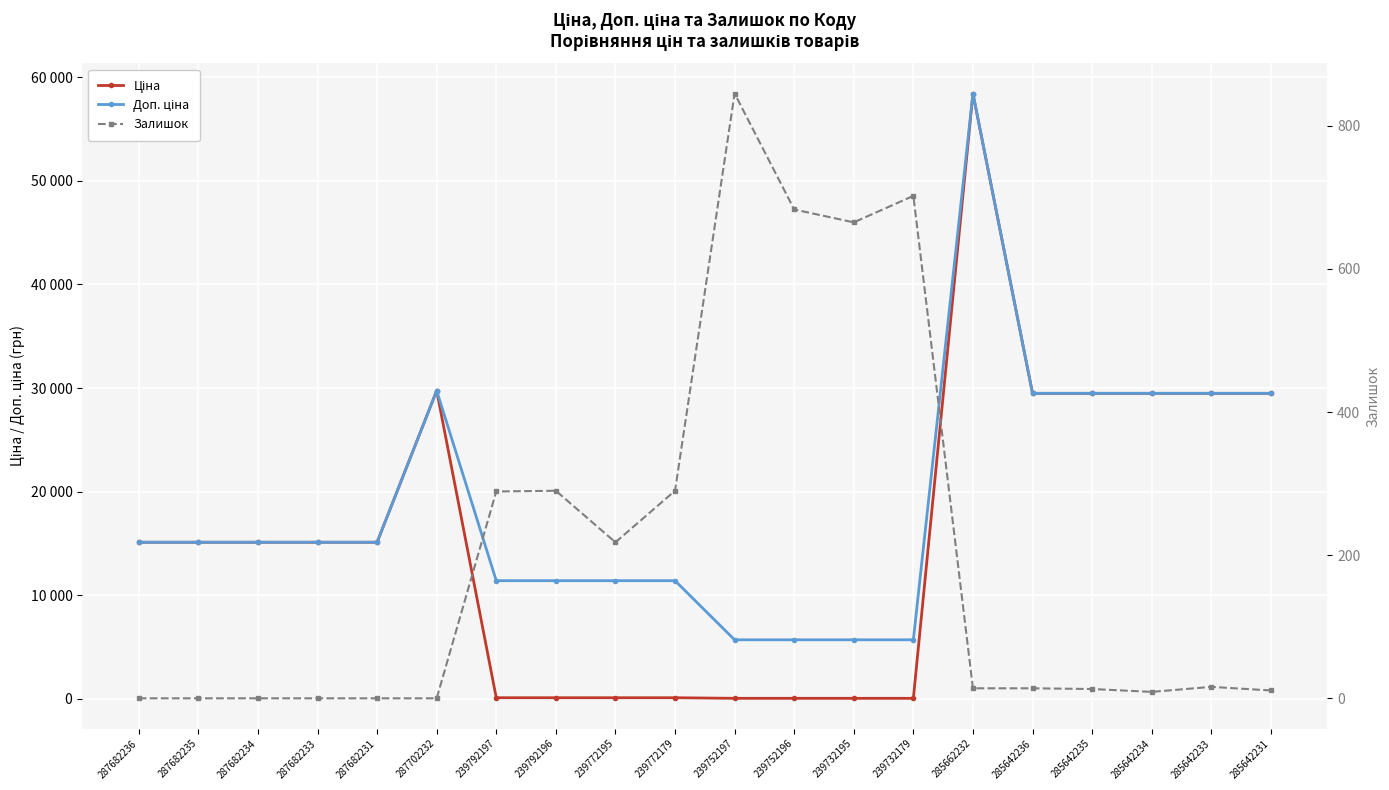

Reading left to right, list all the values displayed in this chart.

Ціна: 287682236=15120.0	287682235=15120.0	287682234=15120.0	287682233=15120.0	287682231=15120.0	287702232=29747.2	239792197=114.1	239792196=114.1	239772195=114.1	239772179=114.1	239752197=57.0	239752196=57.0	239732195=57.0	239732179=57.0	285662232=58426.5	285642236=29491.5	285642235=29491.5	285642234=29491.5	285642233=29491.5	285642231=29491.5
Доп. ціна: 287682236=15120.0	287682235=15120.0	287682234=15120.0	287682233=15120.0	287682231=15120.0	287702232=29747.2	239792197=11410.0	239792196=11410.0	239772195=11410.0	239772179=11410.0	239752197=5705.0	239752196=5705.0	239732195=5705.0	239732179=5705.0	285662232=58426.5	285642236=29491.5	285642235=29491.5	285642234=29491.5	285642233=29491.5	285642231=29491.5
Залишок: 287682236=0.0	287682235=0.0	287682234=0.0	287682233=0.0	287682231=0.0	287702232=0.0	239792197=289.0	239792196=290.0	239772195=218.0	239772179=290.0	239752197=845.0	239752196=683.0	239732195=665.0	239732179=702.0	285662232=14.0	285642236=14.0	285642235=13.0	285642234=9.0	285642233=16.0	285642231=11.0